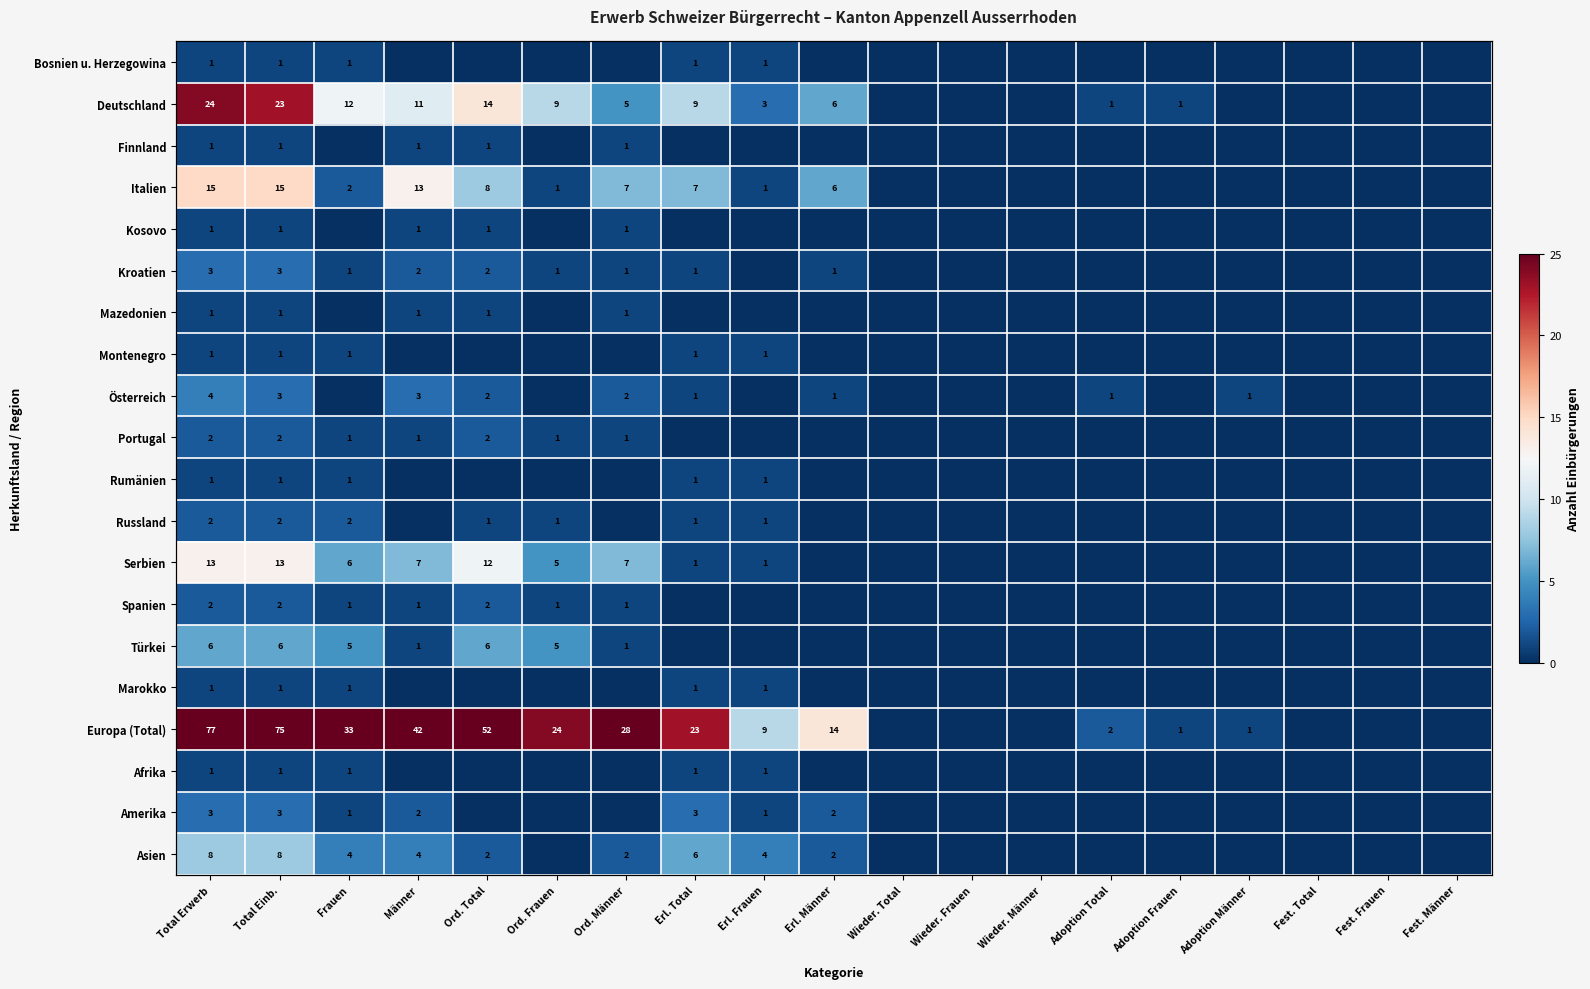

True or false: Österreich has a value of 0 at Fest. Männer.

True